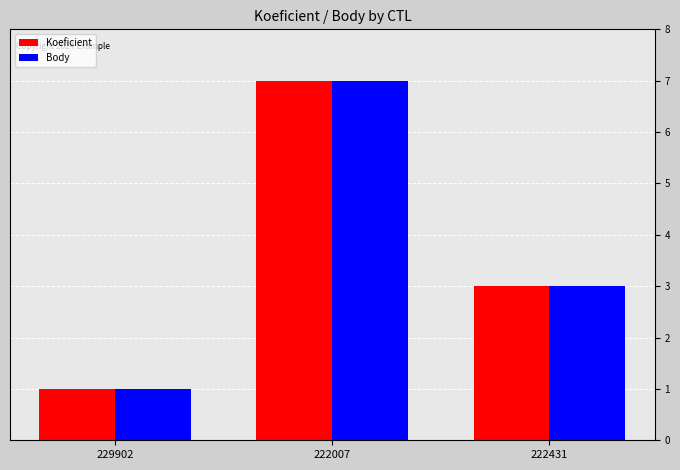

What is the smallest value displayed?

1